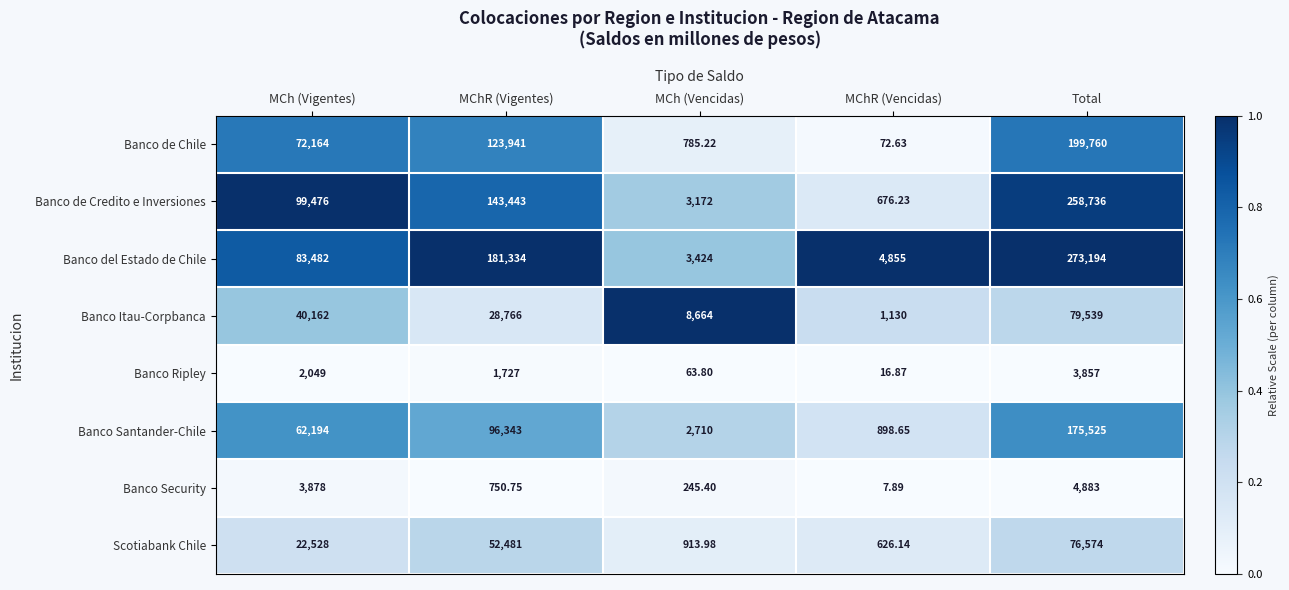

At which category is the sum across all series the highest?

Total